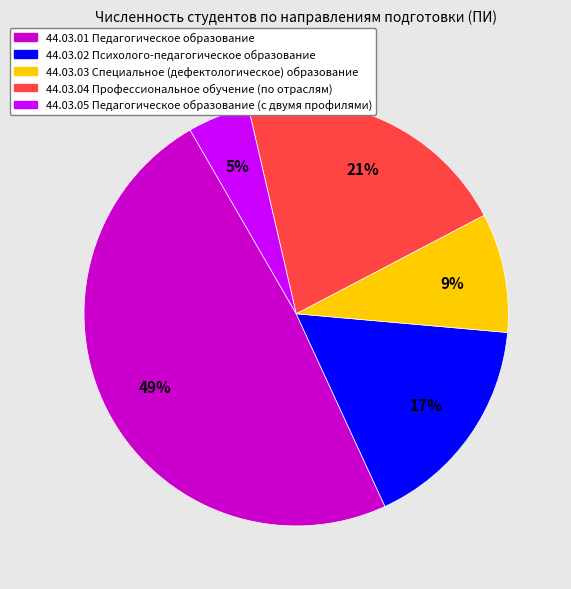

Does 44.03.02 Психолого-педагогическое образование represent more than half of the total?

No